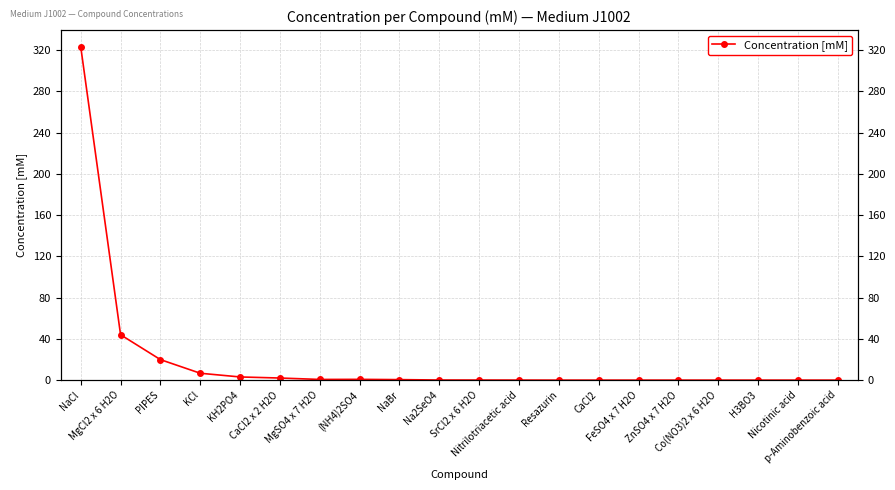

Which has a higher value, p-Aminobenzoic acid or CaCl2 x 2 H2O?

CaCl2 x 2 H2O